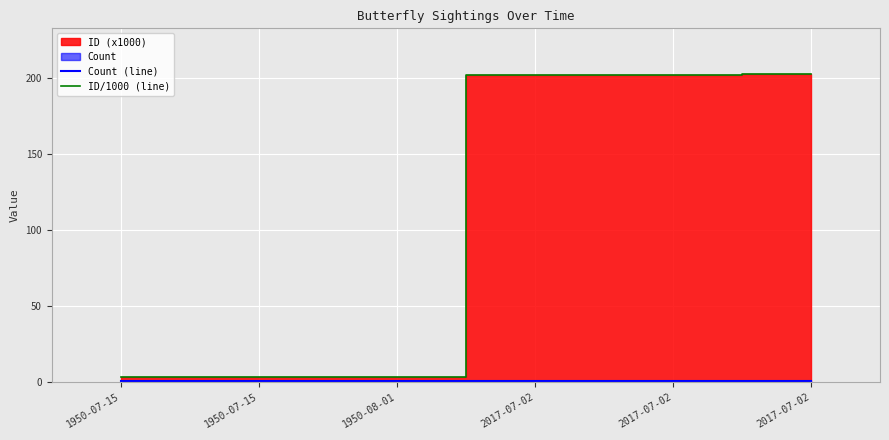

Reading left to right, what are all the values shown in this chart?

Count (line): 1.0	1.0	1.0	1.0	1.0	1.0
ID/1000 (line): 3.1	3.2	3.2	202.5	202.5	202.5